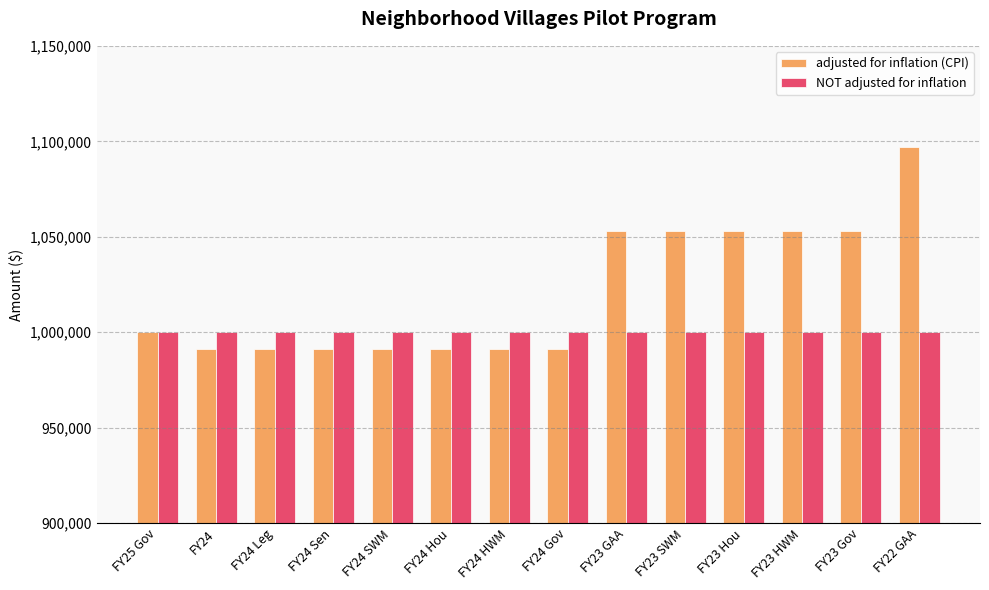

What is the sum of all adjusted for inflation (CPI) values?

14301768